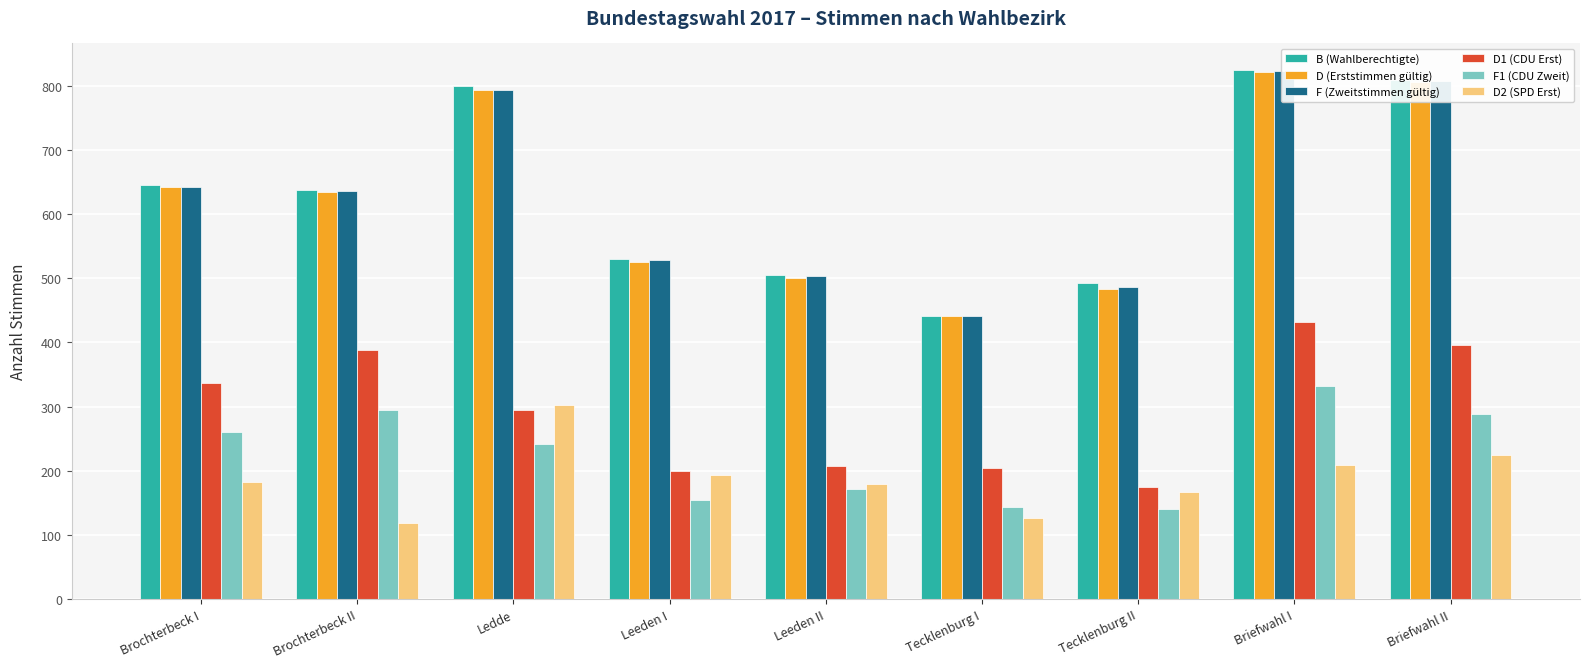

What value does the D2 (SPD Erst) series have at Briefwahl I?

209